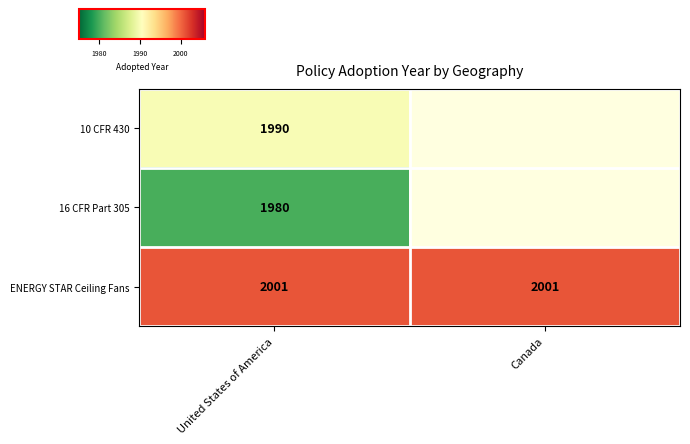

Is the value of 10 CFR 430 at United States of America greater than the value of ENERGY STAR Ceiling Fans at Canada?

No